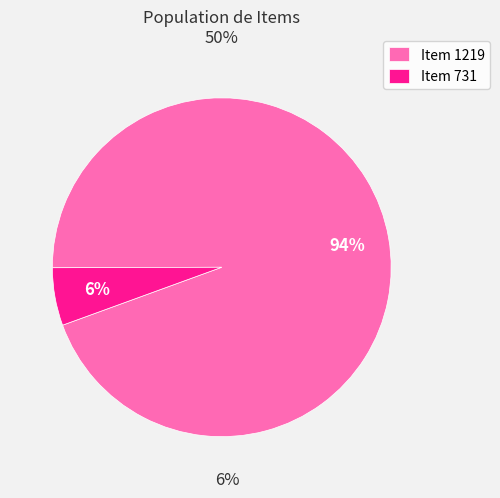

Does any single category account for the majority?

Yes